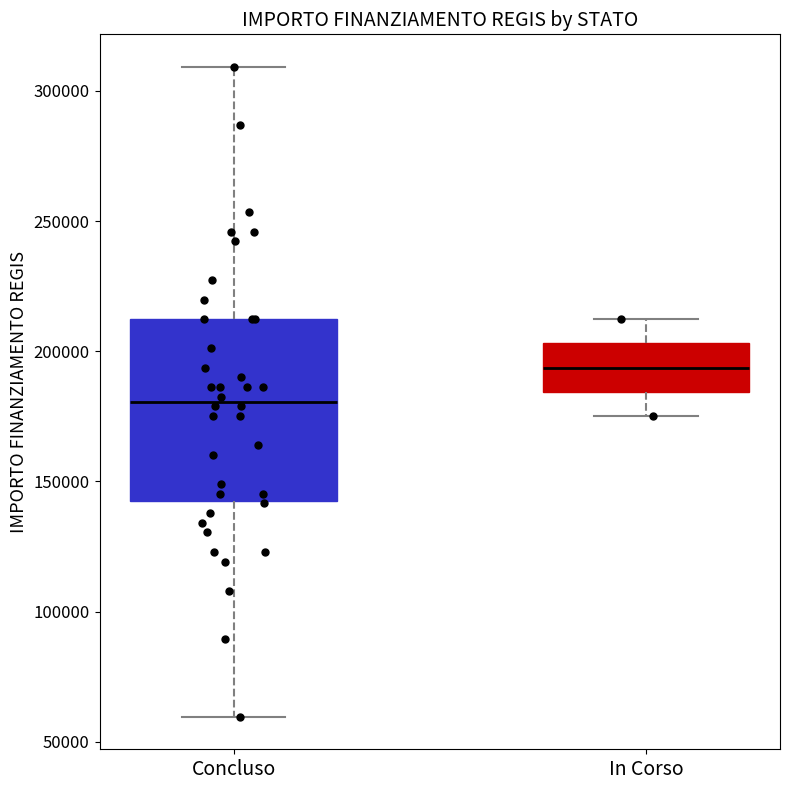

Reading left to right, read every box against the y-axis: the position of its median line, the range the box covers, and the ends of its whiskers. The values are not printed on the chart, so give them approximately, as read against the axis.

Concluso: median 180000, box 145000 to 210000, whiskers 60000 to 310000
In Corso: median 195000, box 185000 to 205000, whiskers 175000 to 210000